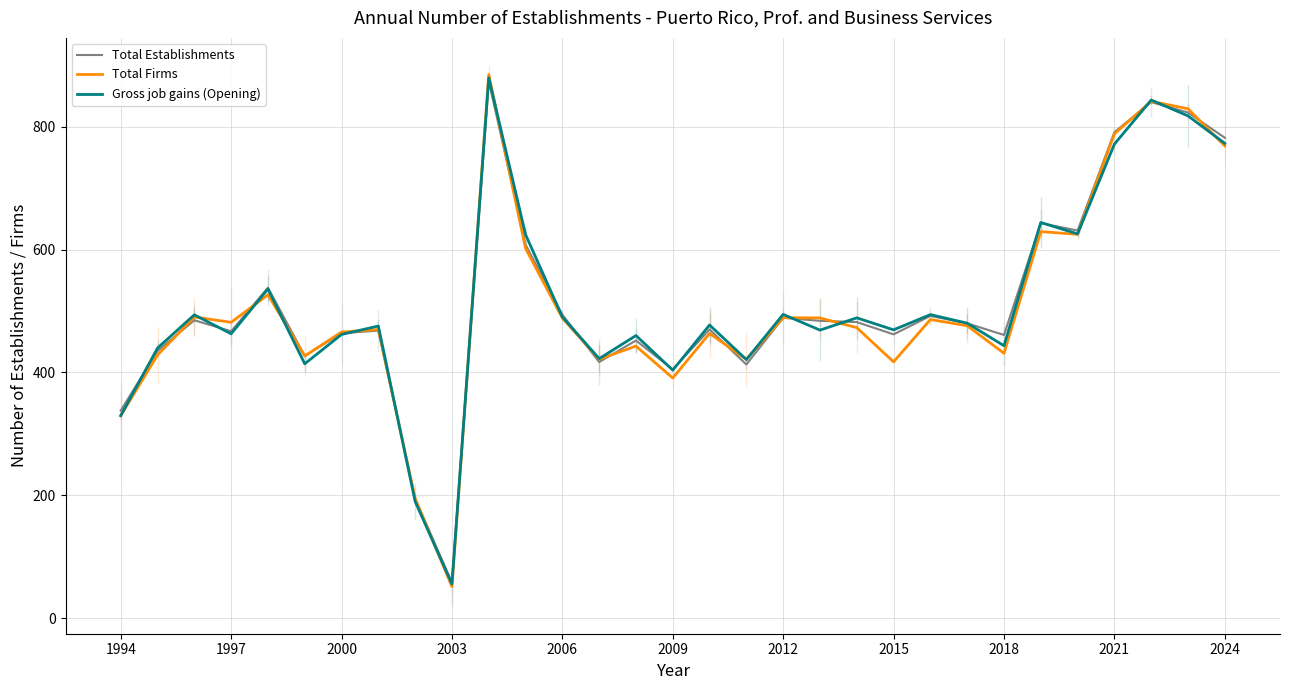

What is the difference between the Total Firms values at 12 and 14?

45.5